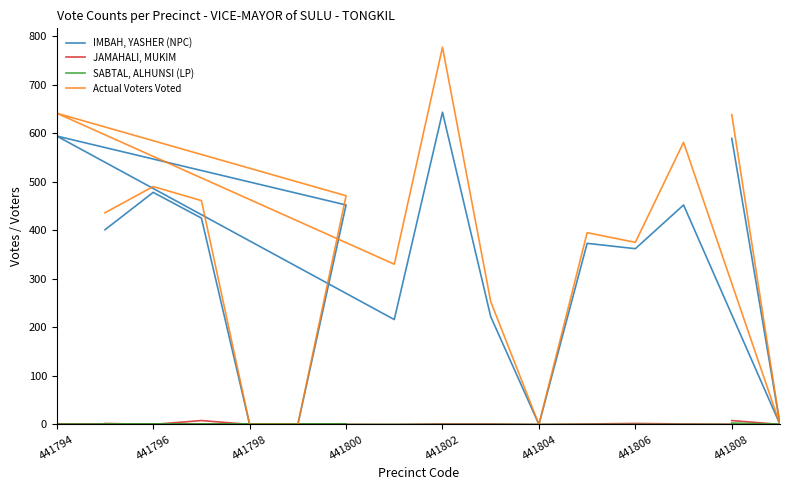

What is the sum of all Actual Voters Voted values?

5848